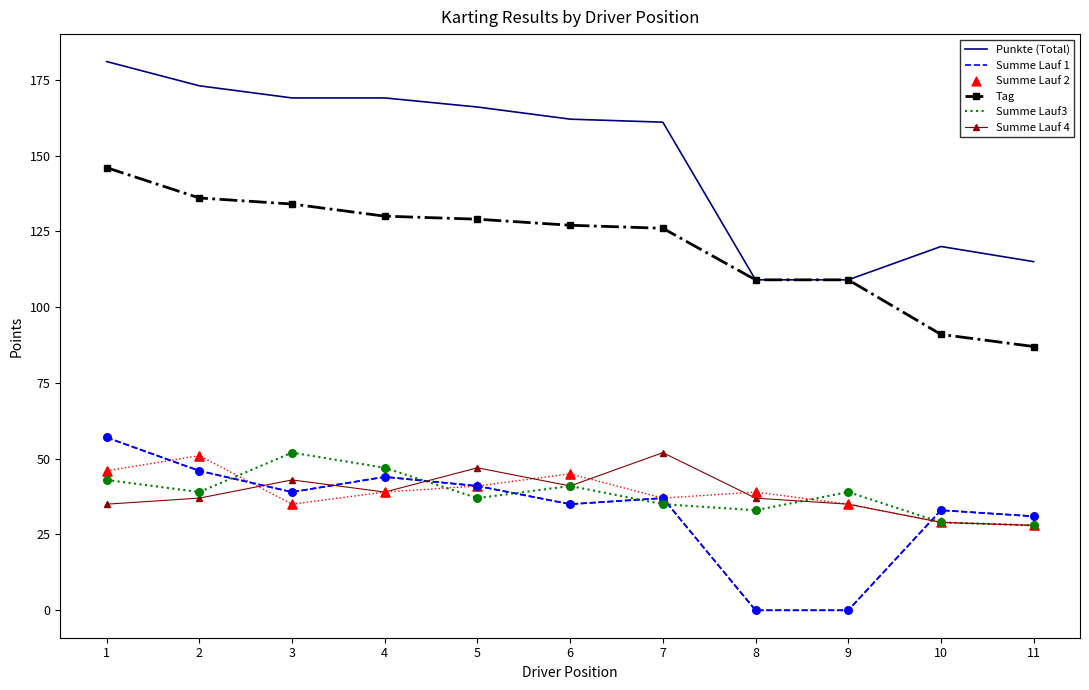

Which series has the widest spread of Y values?

Punkte (Total)